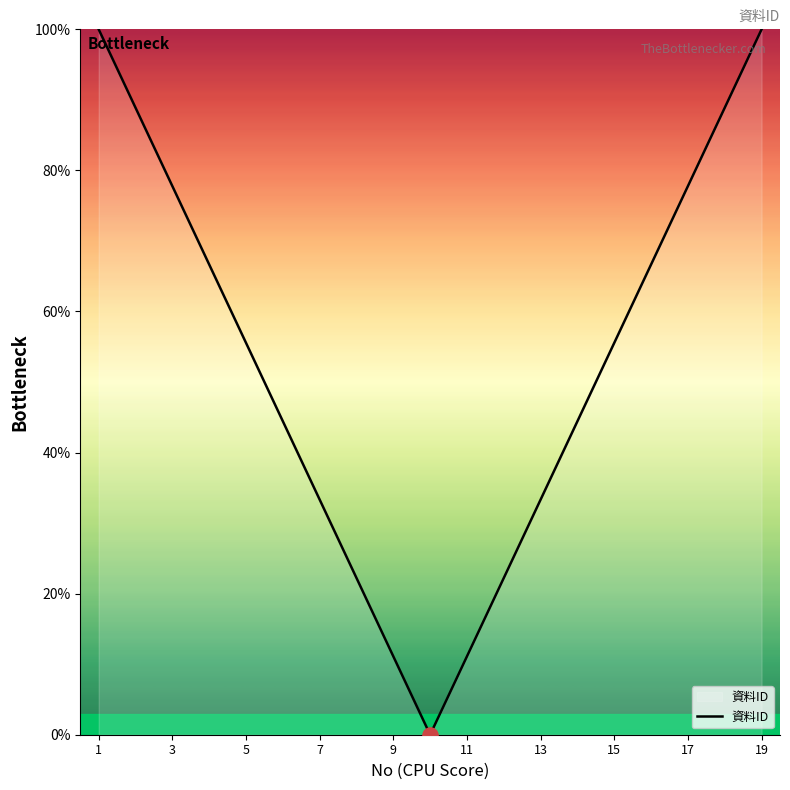

What is the maximum value shown in the chart?

100.0